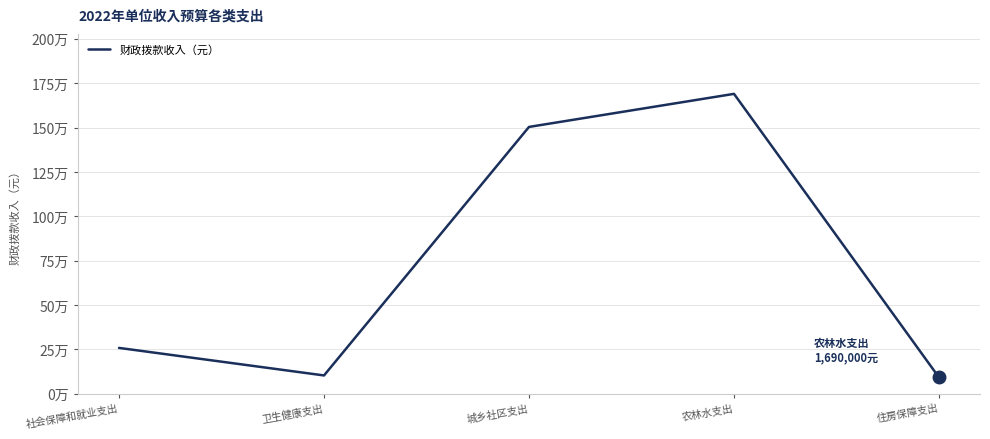

Is this an area chart (filled region under the line)?

No